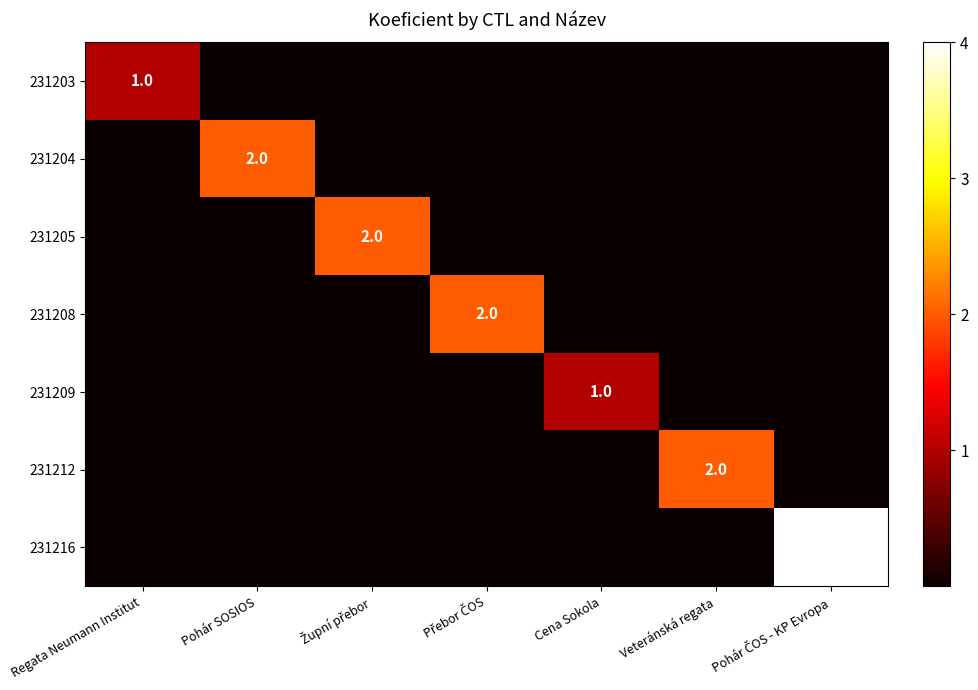

At which label does 231205 reach its peak?

Župní přebor